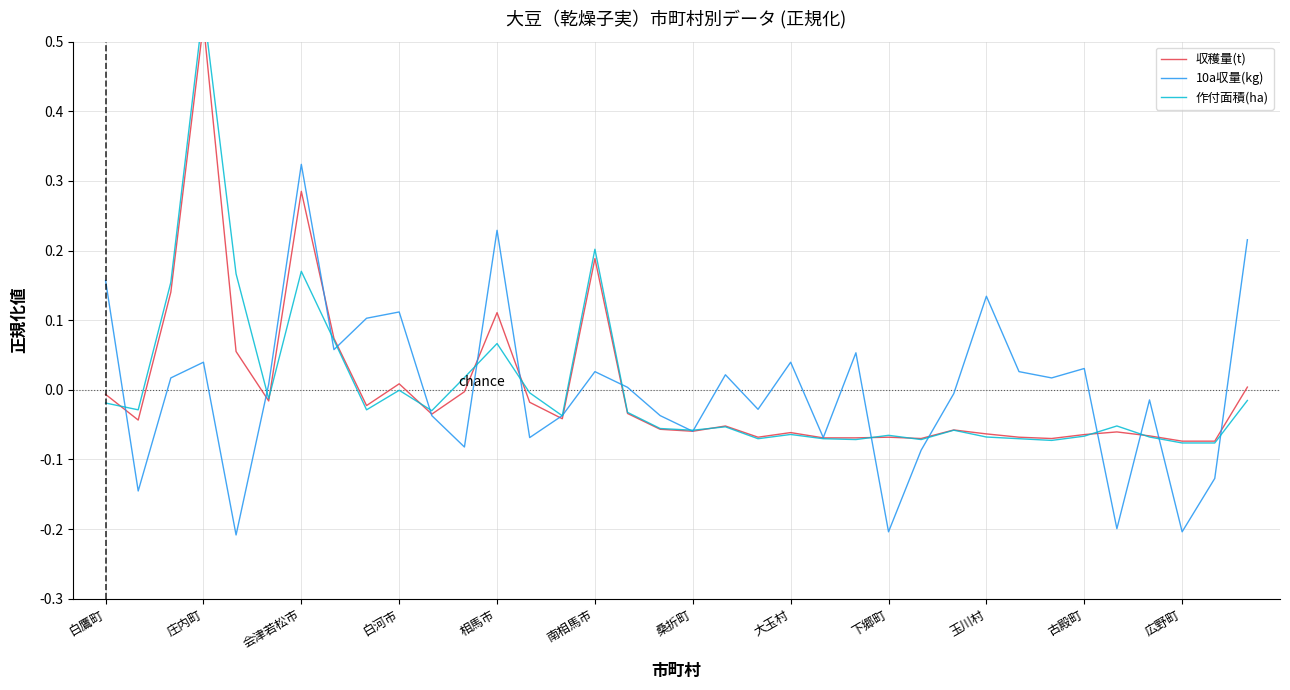

Is this an area chart (filled region under the line)?

No